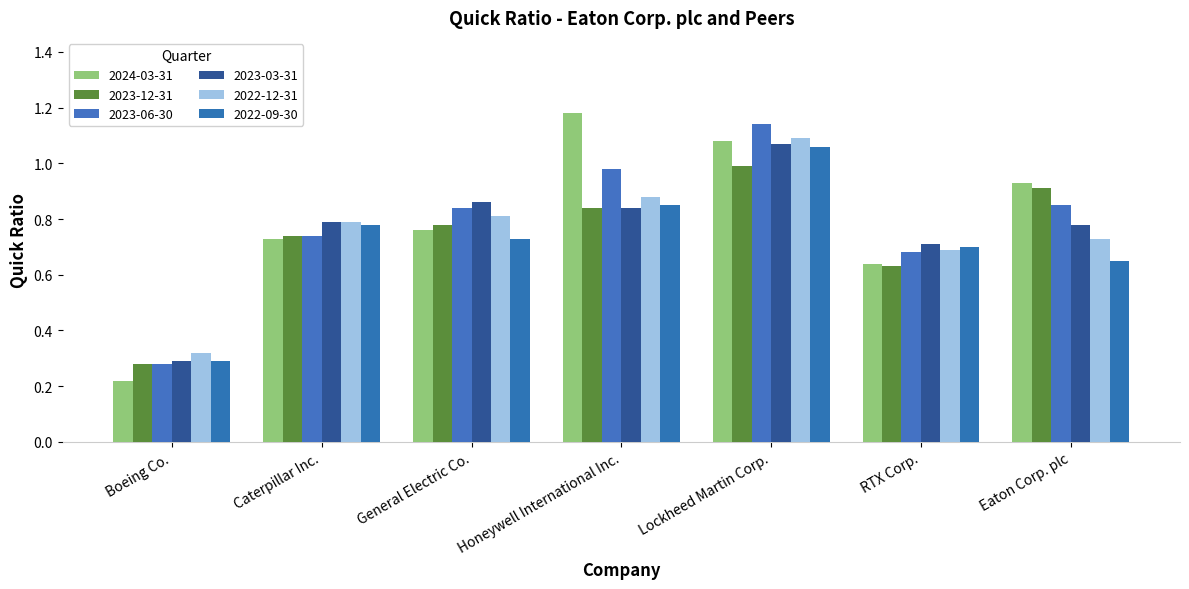

What is the value of the 2022-09-30 bar at the 6th from the left?

0.7